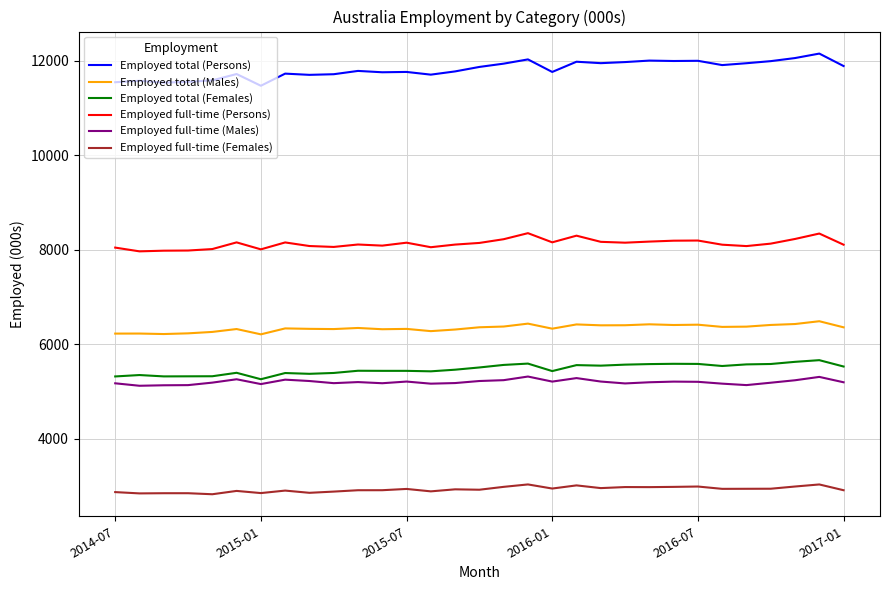

True or false: Employed full-time (Persons) and Employed total (Males) intersect in this chart.

False